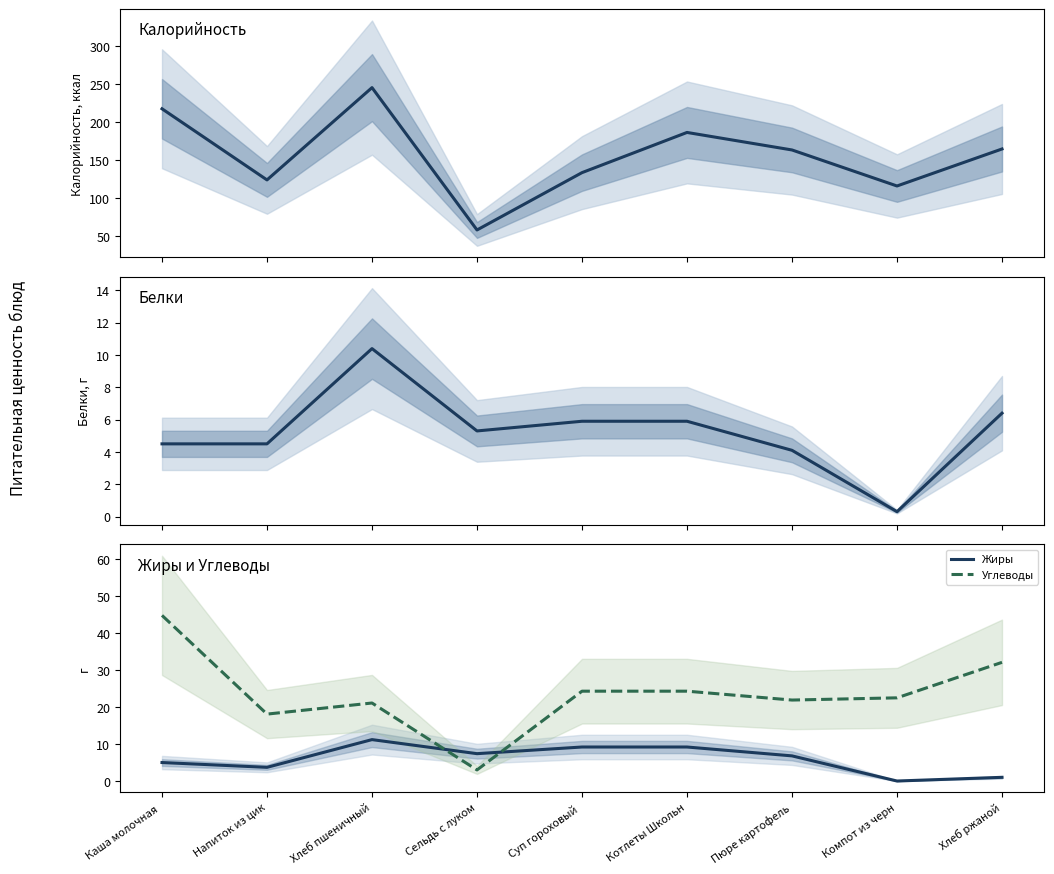

True or false: Жиры and Калорийность intersect in this chart.

False